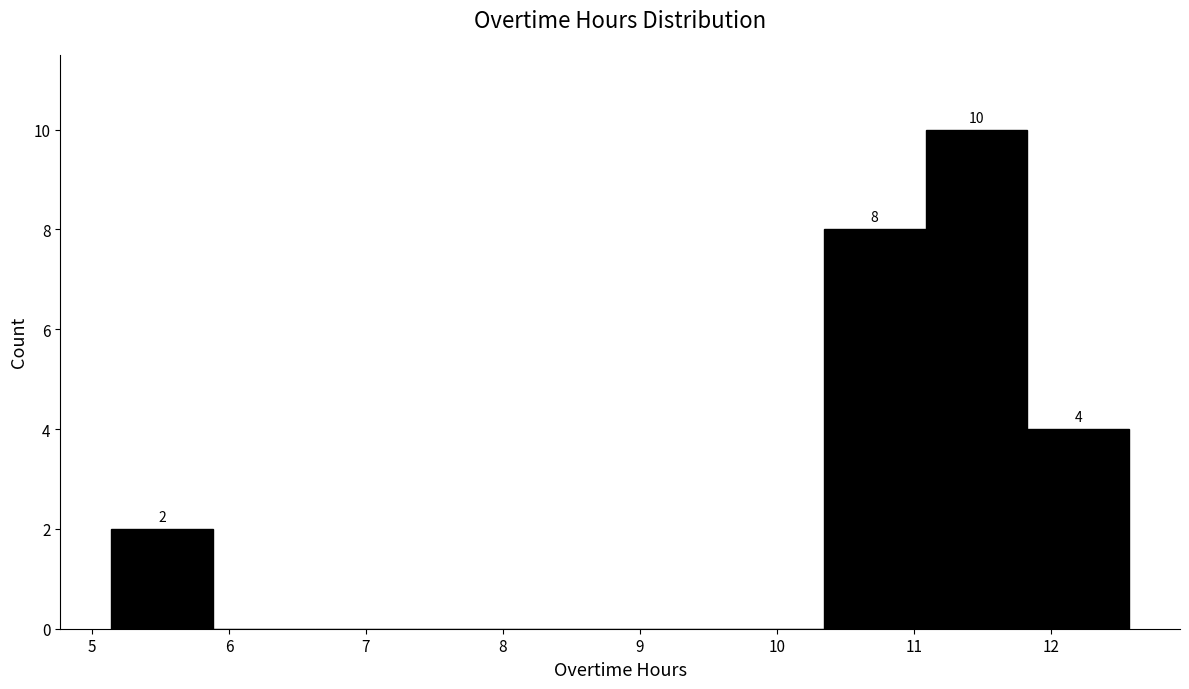

Over which range of the x-axis is the bar tallest?

11.1 to 11.8